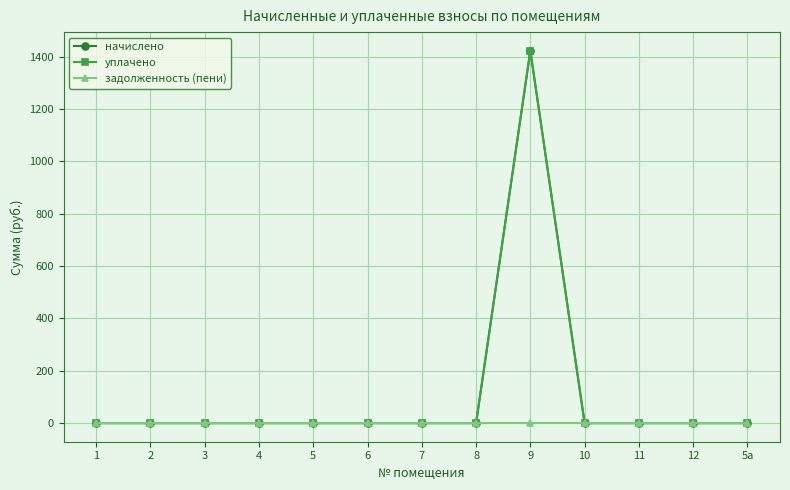

Is this an area chart (filled region under the line)?

No